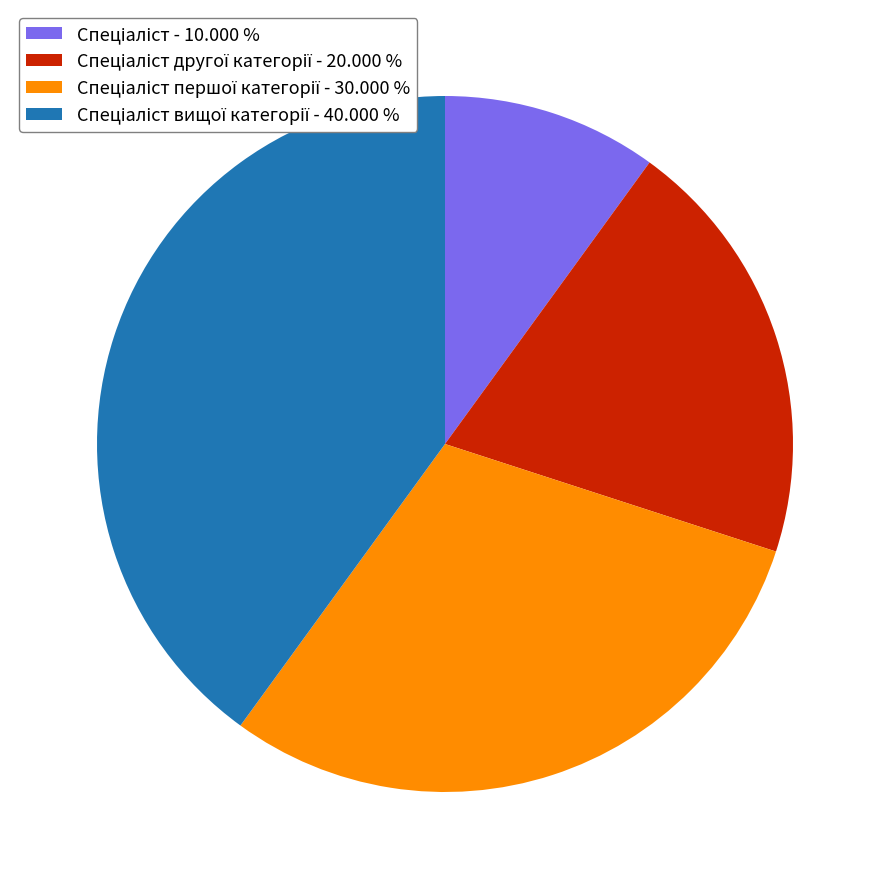

Is there any slice that represents more than half of the pie?

No